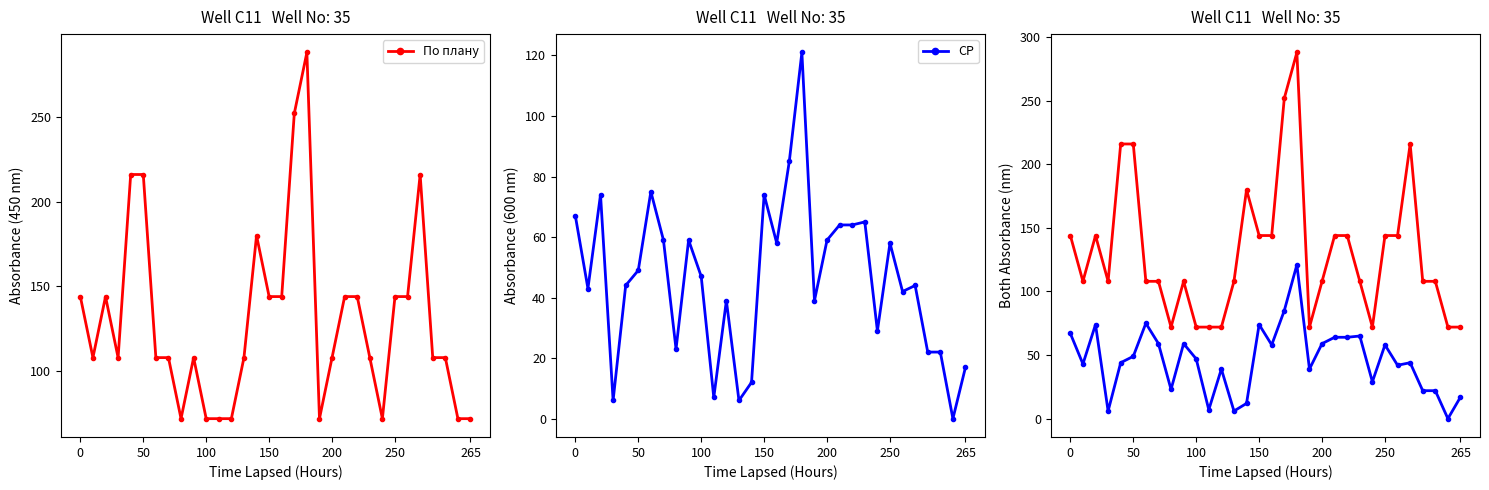

True or false: СР has a value of 111 at 21.

False